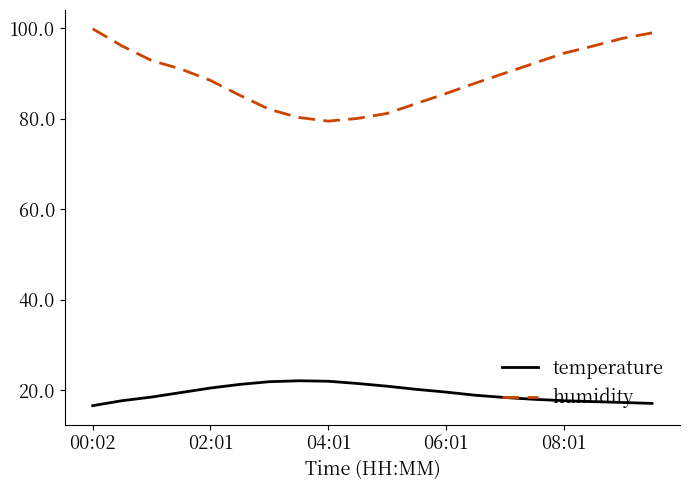

What is the difference between the maximum and minimum values in the temperature series?

5.5